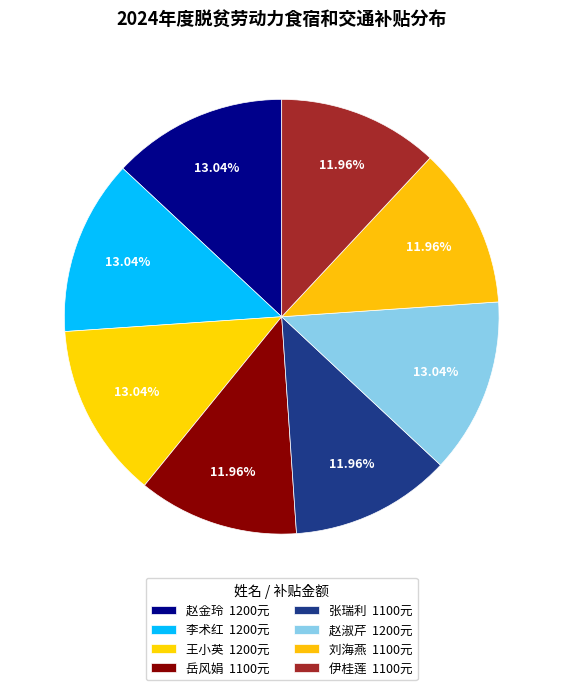

How many segments does this pie chart have?

8